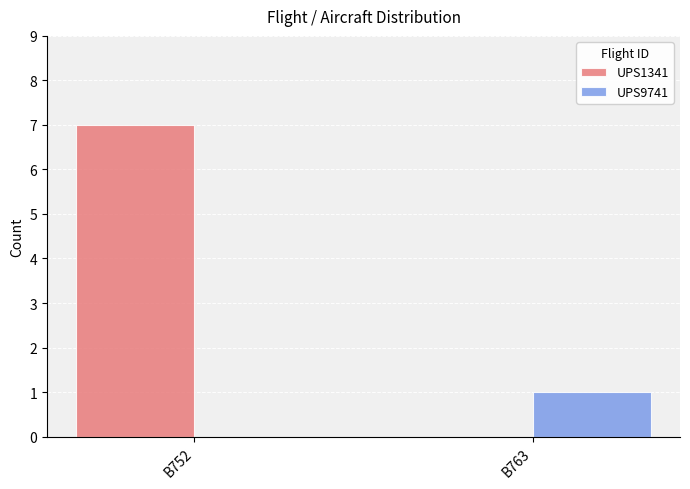

What are all the series names shown in the legend?

UPS1341, UPS9741